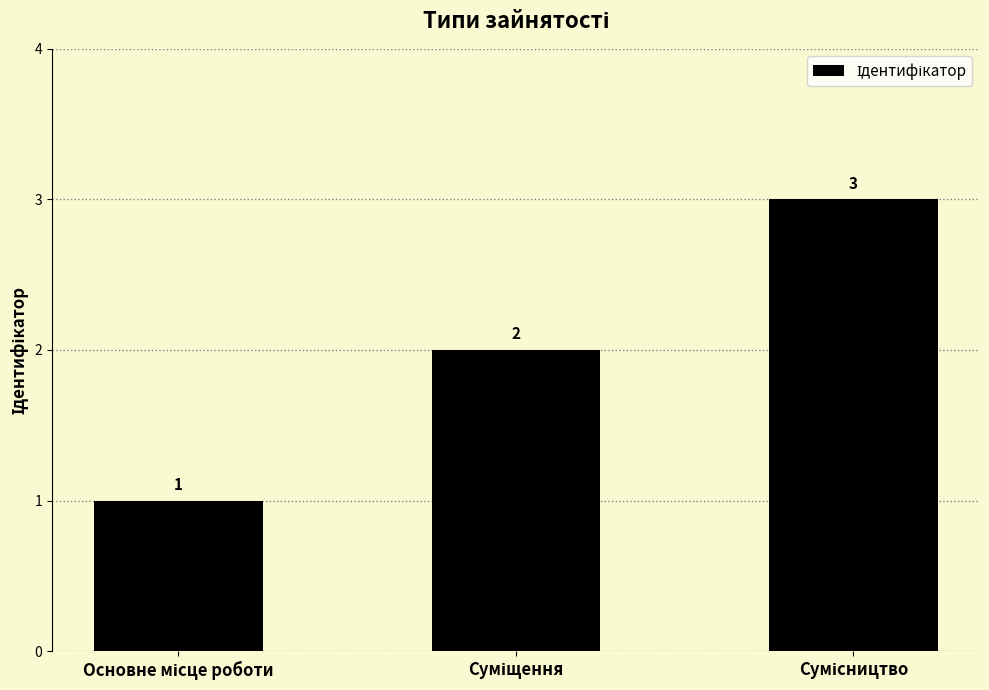

What is the greatest value displayed?

3